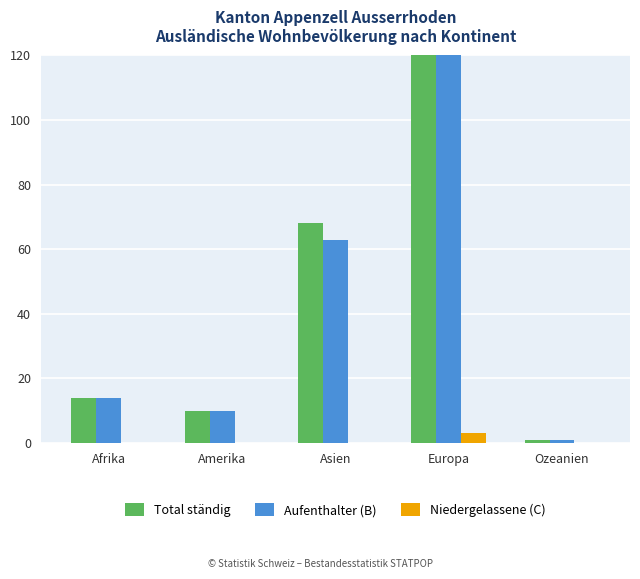

Reading right to left, extract all data points from this chart.

Total ständig: Ozeanien=1	Europa=531	Asien=68	Amerika=10	Afrika=14
Aufenthalter (B): Ozeanien=1	Europa=515	Asien=63	Amerika=10	Afrika=14
Niedergelassene (C): Ozeanien=0	Europa=3	Asien=0	Amerika=0	Afrika=0